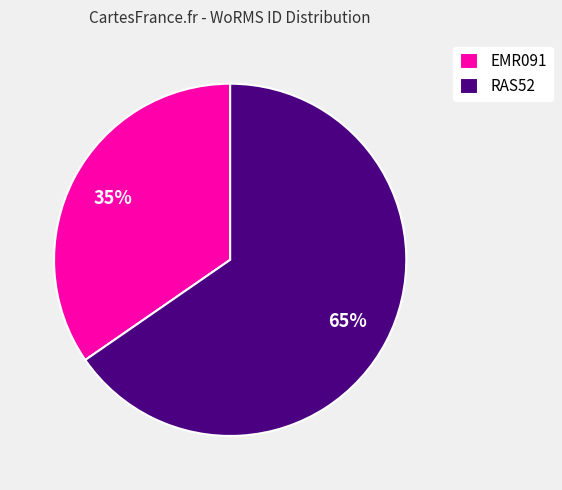

How many segments does this pie chart have?

2